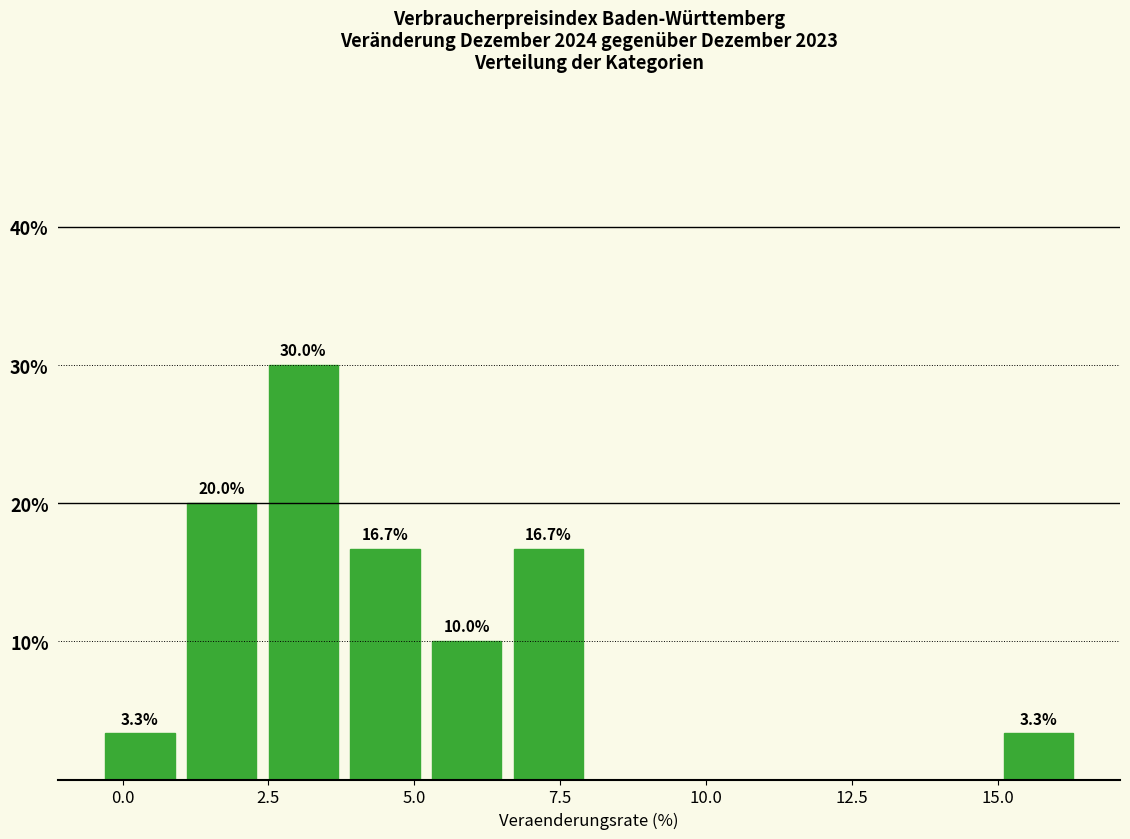

Read against the x-axis, roughly where is the centre of the tallest bar?

3.0